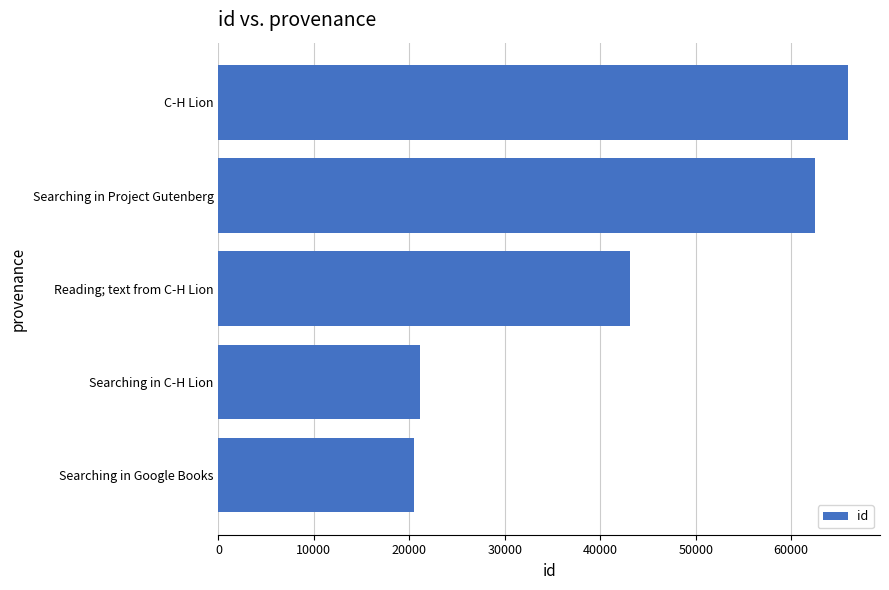

Reading top to bottom, list all the values displayed in this chart.

C-H Lion=66012	Searching in Project Gutenberg=62514	Reading; text from C-H Lion=43163	Searching in C-H Lion=21099	Searching in Google Books=20542